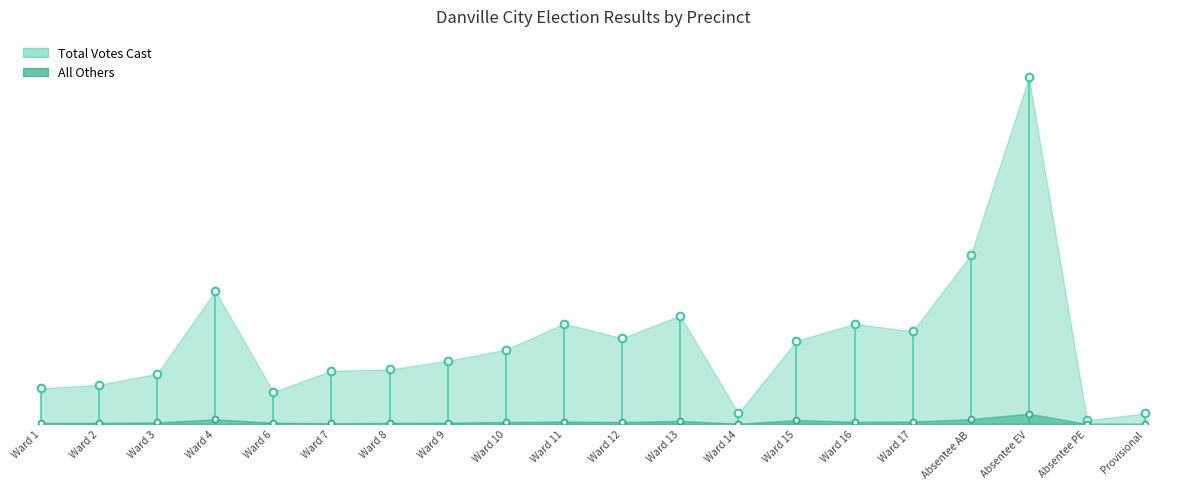

At how many categories does at least one series exceed 858?

1